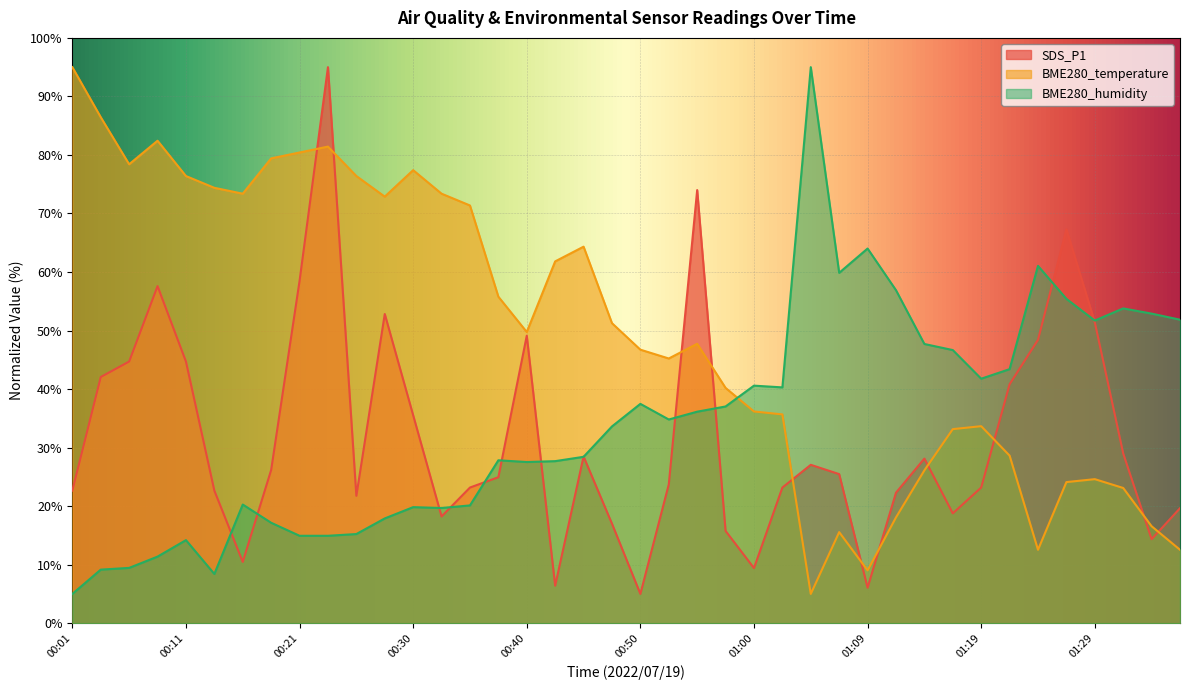

Rank the series at 00:33 from highest to lowest value.

BME280_temperature, BME280_humidity, SDS_P1